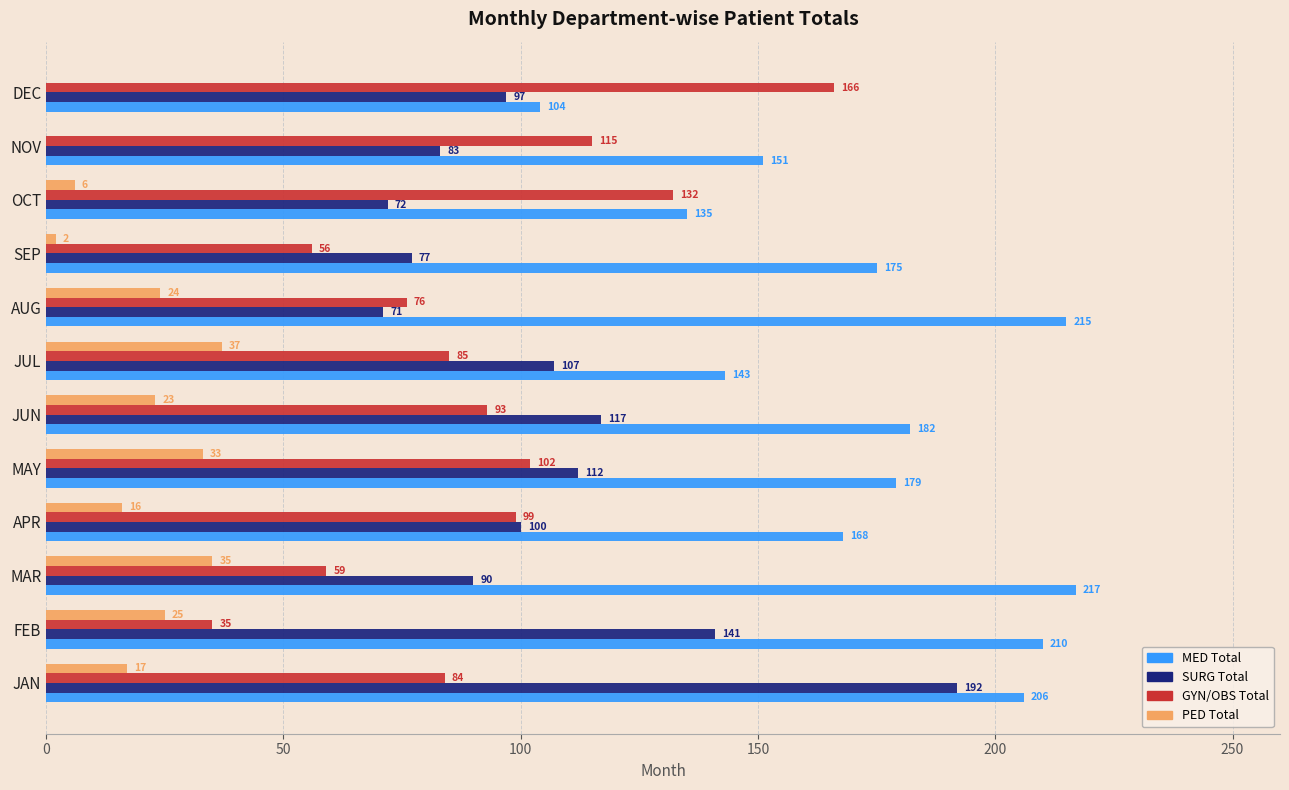

The PED Total series shows 25 at FEB. True or false?

True